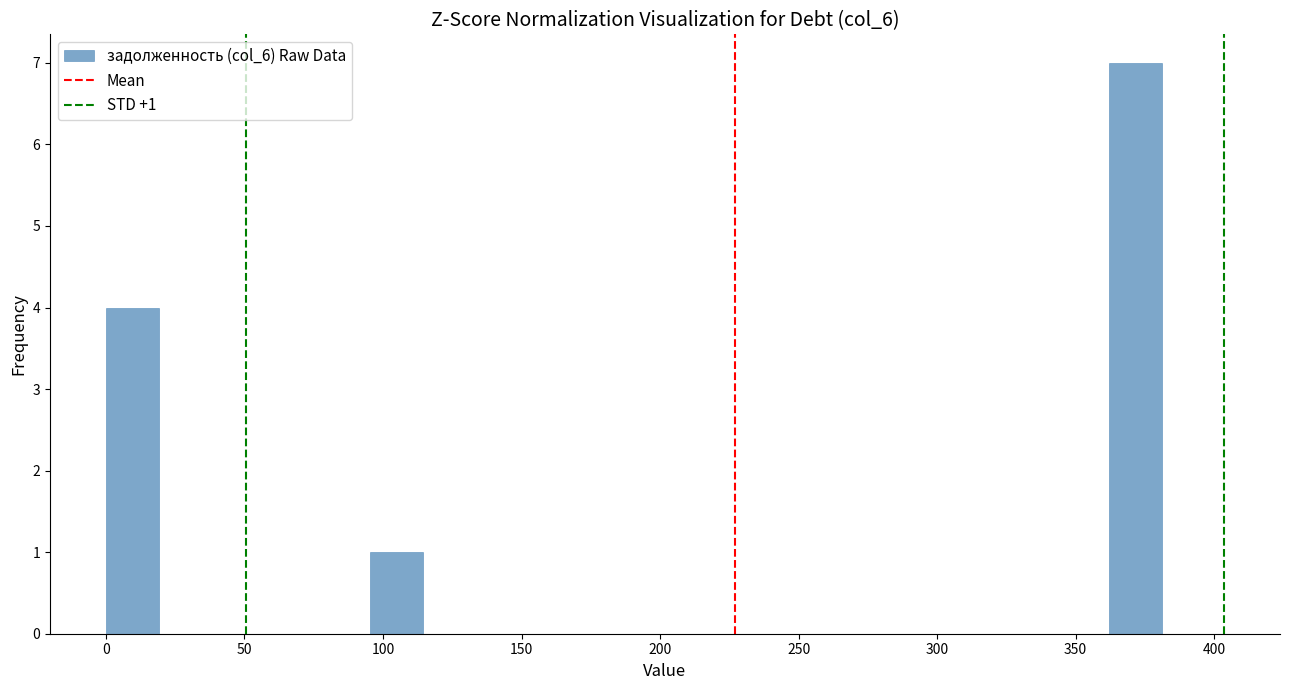

Read against the x-axis, roughly where is the centre of the tallest bar?

370